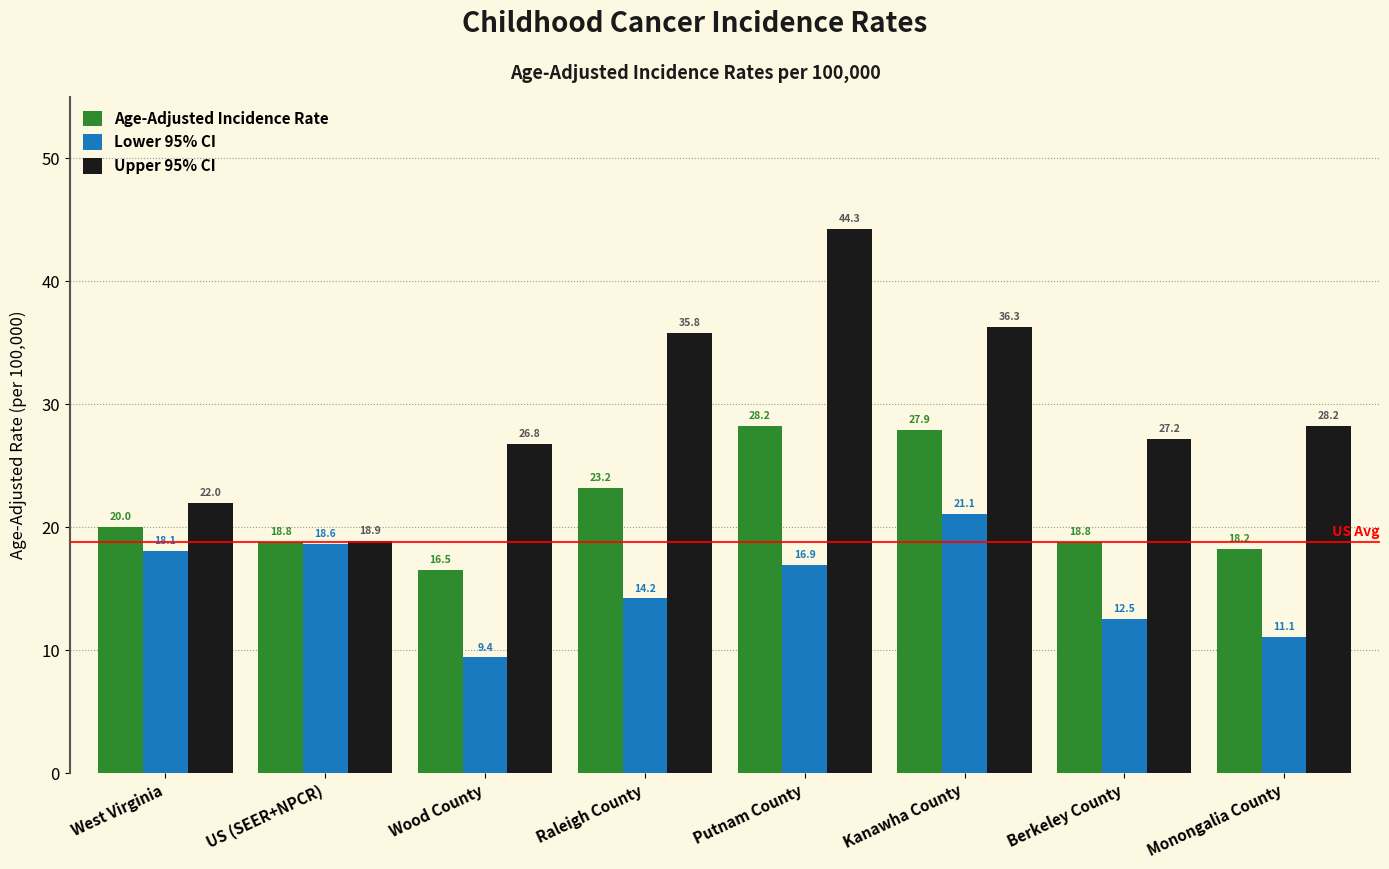

Does the chart contain any negative values?

No